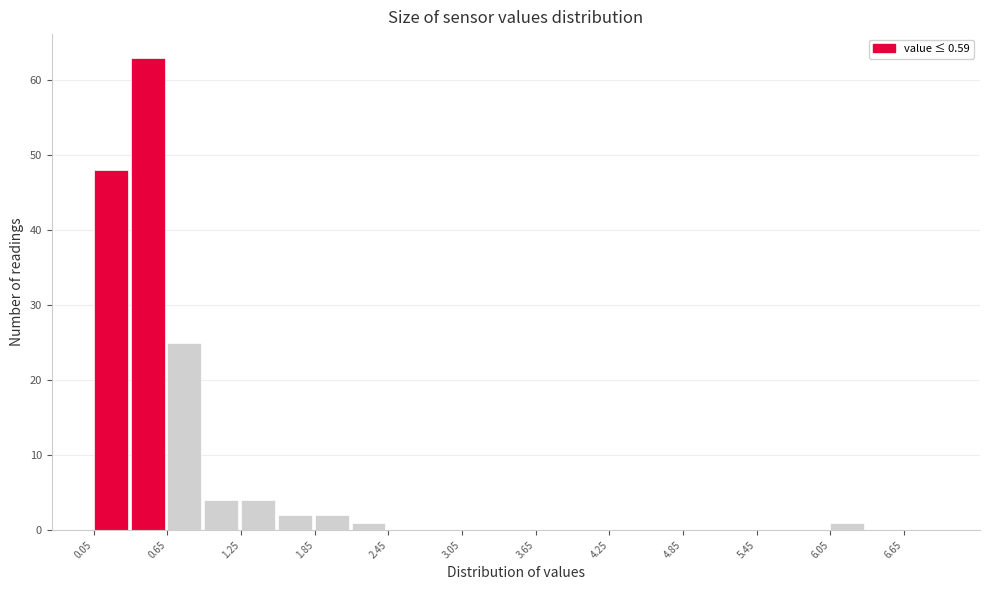

Around what value on the x-axis is the tallest bar? Give the approximate position of its centre, as read against the axis.

0.5